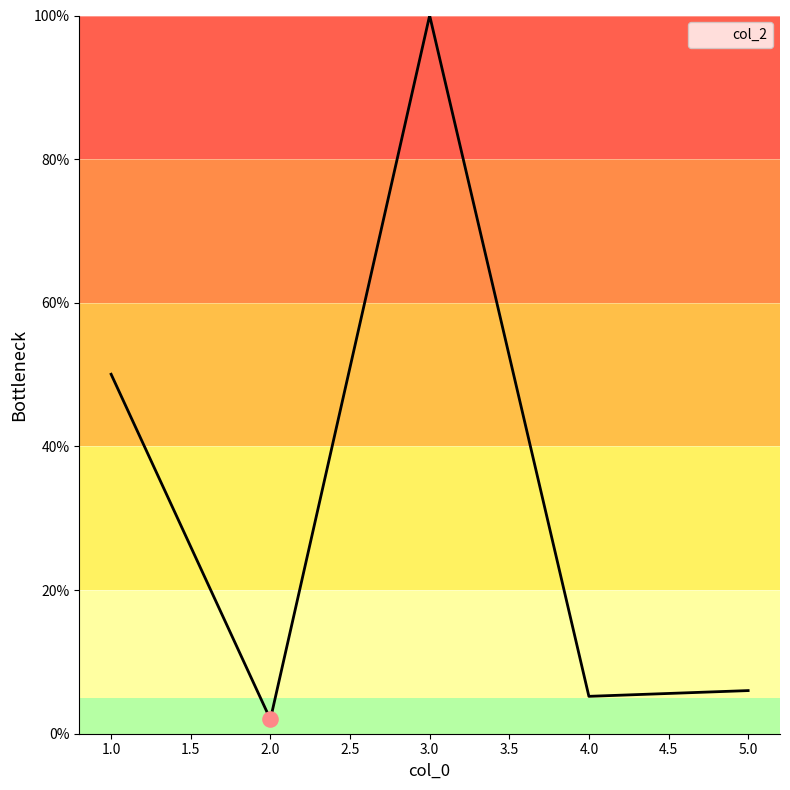

What is the change in value from 3.0 to 4.0?

-94.8